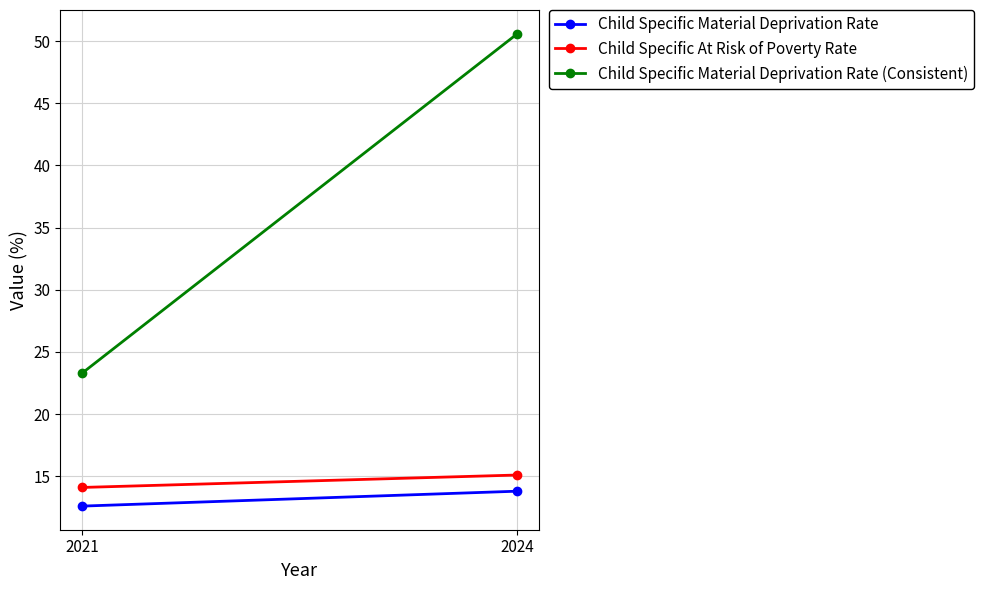

Reading left to right, list all the values displayed in this chart.

Child Specific Material Deprivation Rate: 2021=12.6	2024=13.8
Child Specific At Risk of Poverty Rate: 2021=14.1	2024=15.1
Child Specific Material Deprivation Rate (Consistent): 2021=23.3	2024=50.6